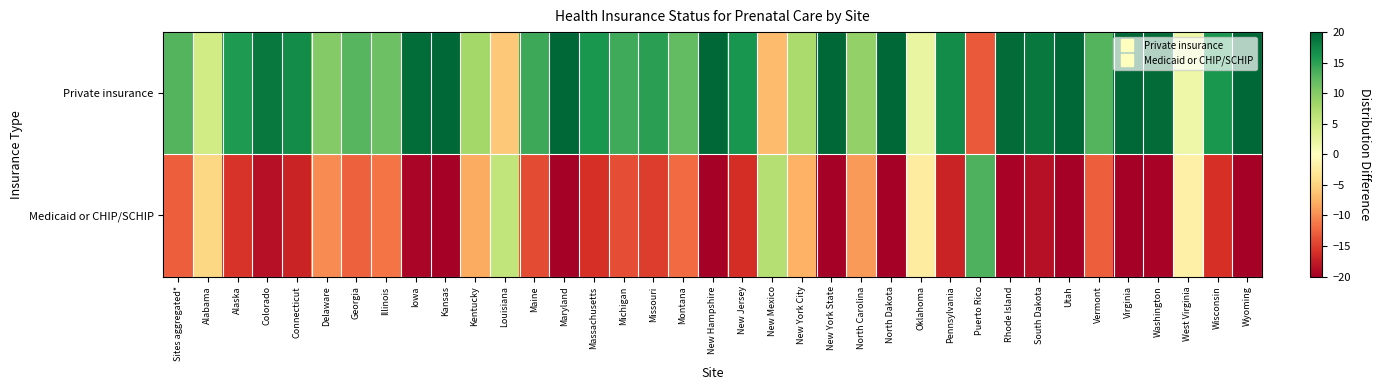

Reading right to left, transcribe all the data shown in this chart.

Private insurance: Wyoming=22.5	Wisconsin=16.1	West Virginia=1.8	Washington=19.5	Virginia=24.6	Vermont=12.9	Utah=31.6	South Dakota=18.5	Rhode Island=19.6	Puerto Rico=-13.2	Pennsylvania=16.9	Oklahoma=2.2	North Dakota=28.1	North Carolina=9.1	New York State=25.1	New York City=7.6	New Mexico=-6.8	New Jersey=16.1	New Hampshire=30.2	Montana=12.1	Missouri=15.1	Michigan=14.1	Massachusetts=16.1	Maryland=23.2	Maine=14.1	Louisiana=-5.9	Kentucky=8.0	Kansas=22.5	Iowa=19.4	Illinois=11.4	Georgia=12.8	Delaware=10.1	Connecticut=17.0	Colorado=18.5	Alaska=15.6	Alabama=4.6	Sites aggregated*=12.9
Medicaid or CHIP/SCHIP: Wyoming=-22.5	Wisconsin=-16.0	West Virginia=-1.8	Washington=-19.5	Virginia=-24.6	Vermont=-12.9	Utah=-31.6	South Dakota=-18.5	Rhode Island=-19.6	Puerto Rico=13.2	Pennsylvania=-16.9	Oklahoma=-2.2	North Dakota=-28.1	North Carolina=-9.1	New York State=-25.1	New York City=-7.6	New Mexico=6.8	New Jersey=-16.1	New Hampshire=-30.2	Montana=-12.1	Missouri=-15.0	Michigan=-14.0	Massachusetts=-16.0	Maryland=-23.2	Maine=-14.1	Louisiana=5.9	Kentucky=-8.0	Kansas=-22.5	Iowa=-19.4	Illinois=-11.5	Georgia=-12.8	Delaware=-10.0	Connecticut=-17.0	Colorado=-18.5	Alaska=-15.6	Alabama=-4.6	Sites aggregated*=-12.9